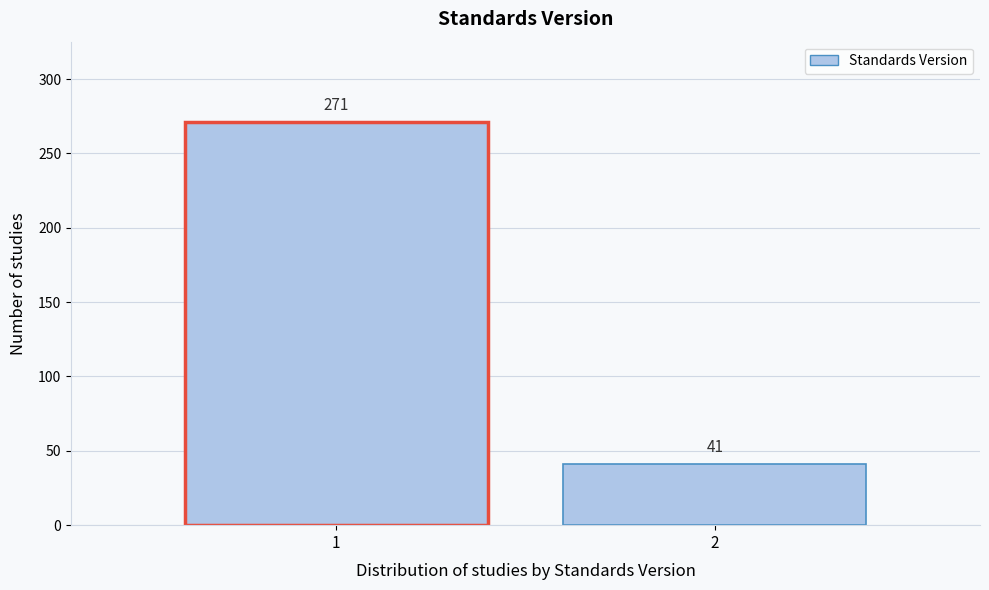

Reading left to right, what are all the values shown in this chart?

1=271	2=41